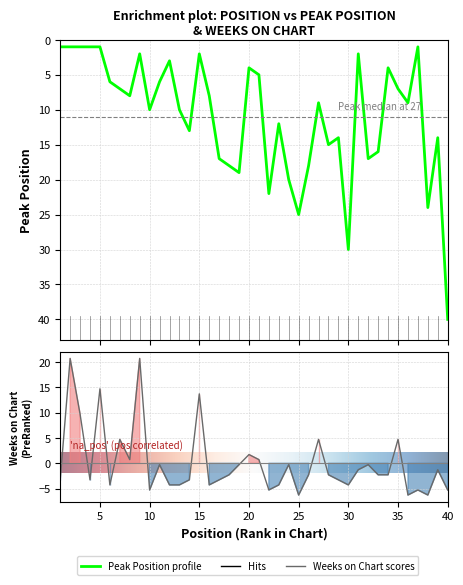

True or false: Peak Position has a value of 22.6 at 28.

False